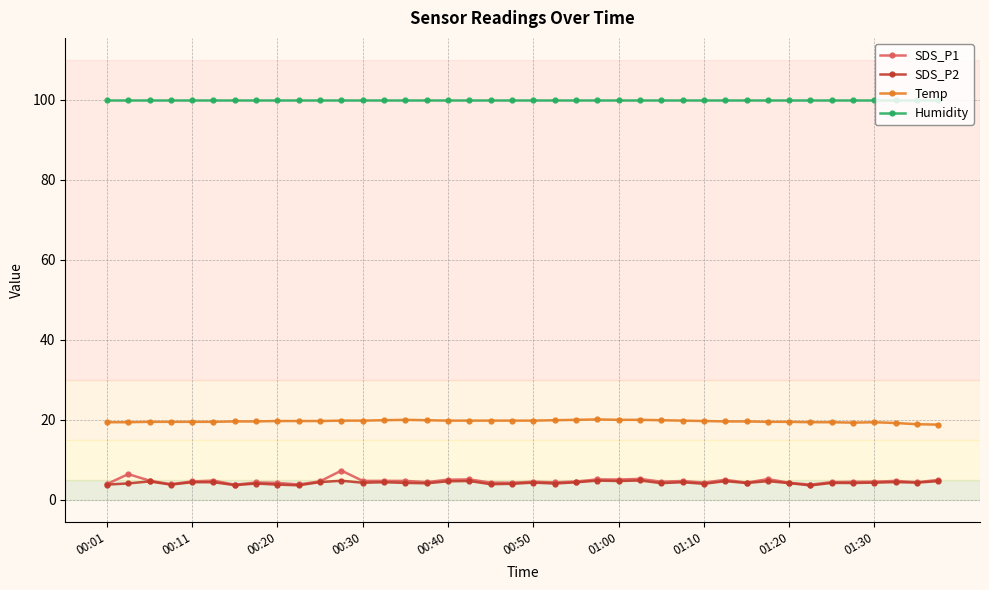

True or false: Humidity and SDS_P1 cross at least once.

False